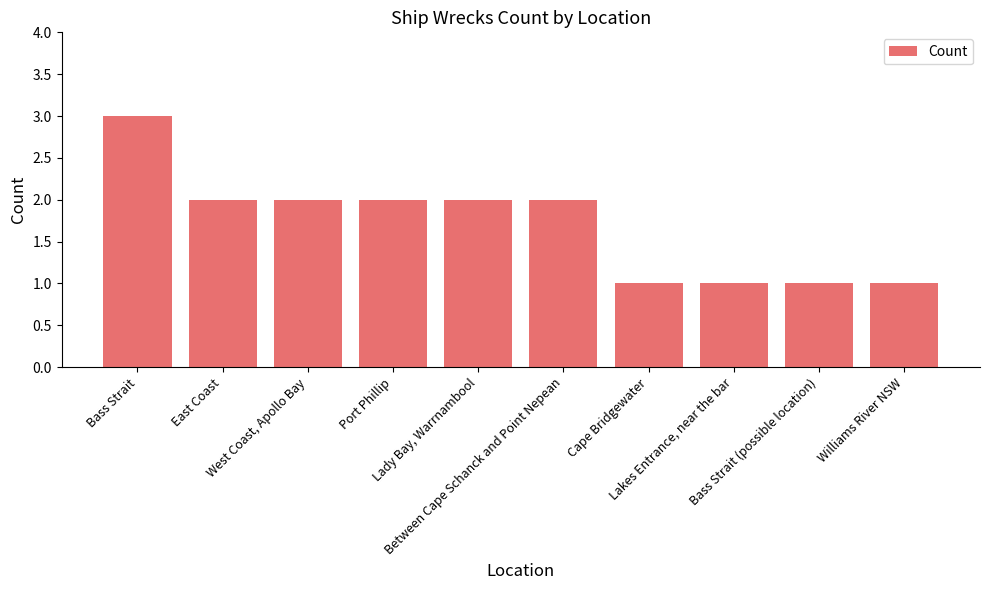

Count the number of categories in the chart.

10